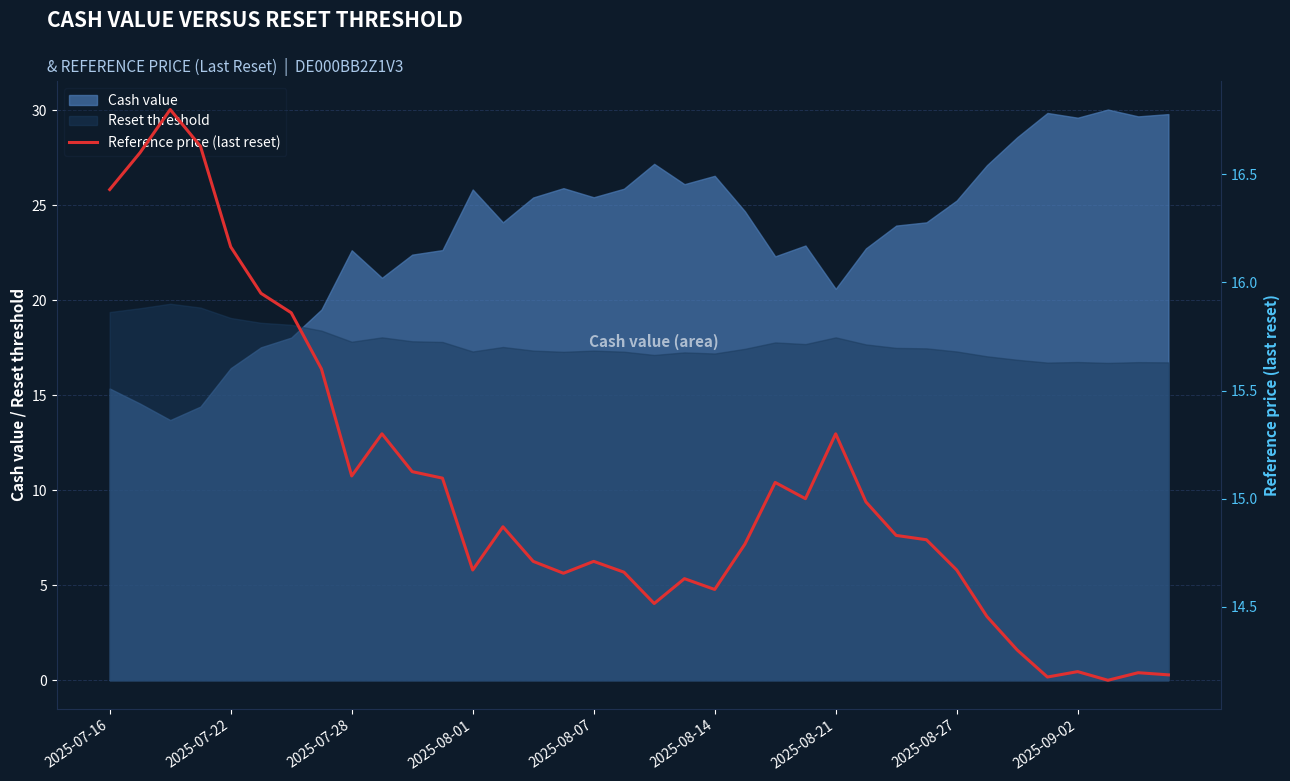

What is the highest value of the Reset threshold series?

19.8